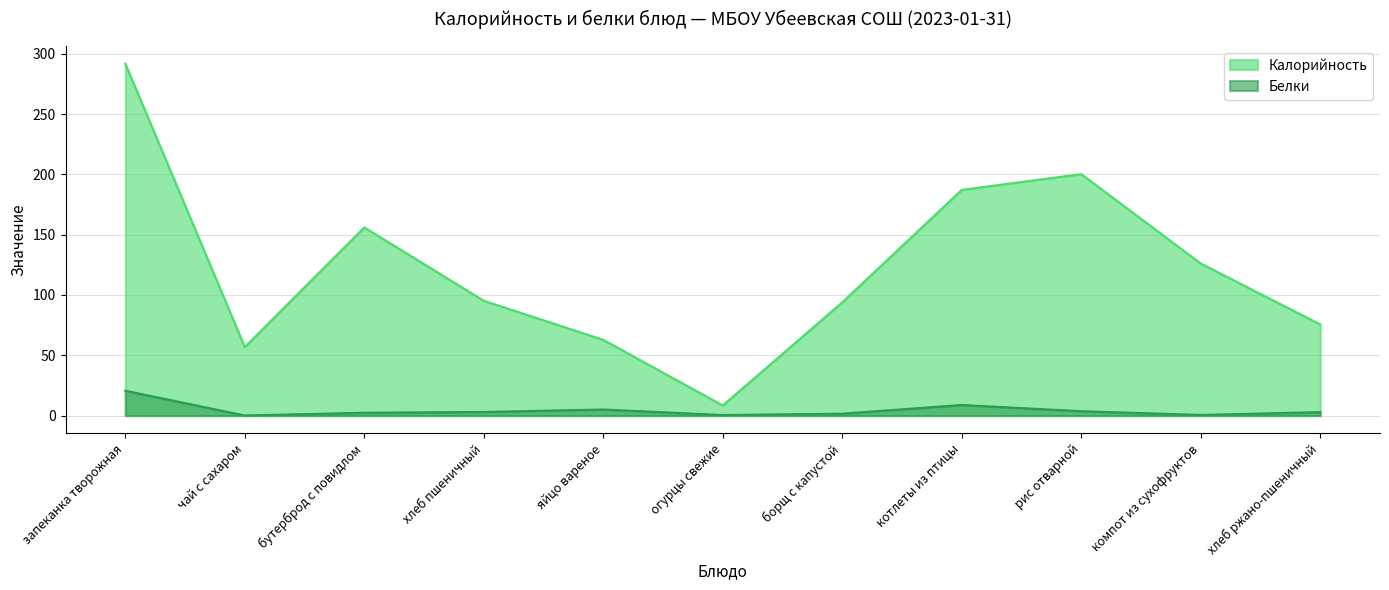

How many values in the Белки series are below 2?

4